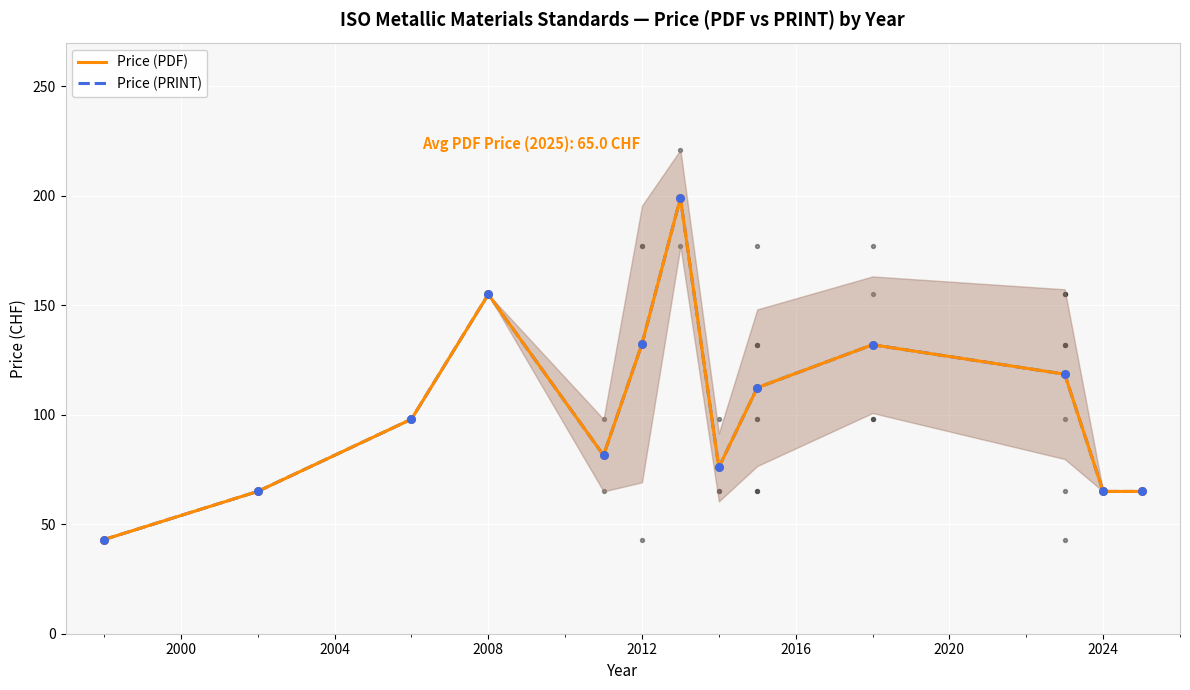

Which series contains the highest Y value?

Price (PDF)